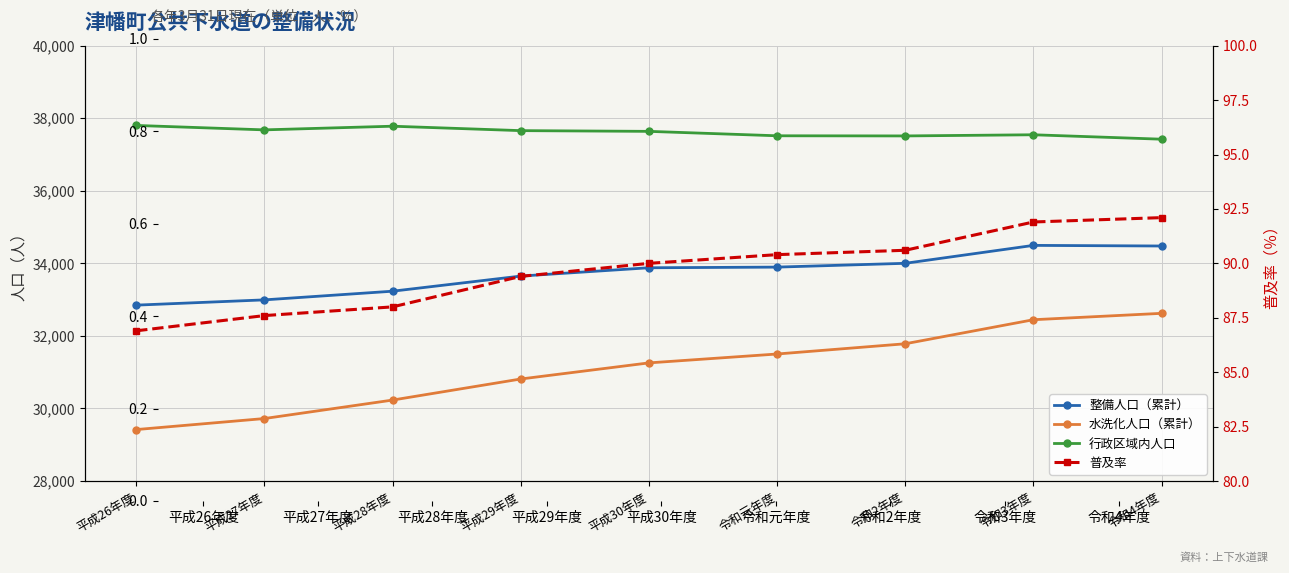

What are all the series names shown in the legend?

整備人口（累計）, 水洗化人口（累計）, 行政区域内人口, 普及率